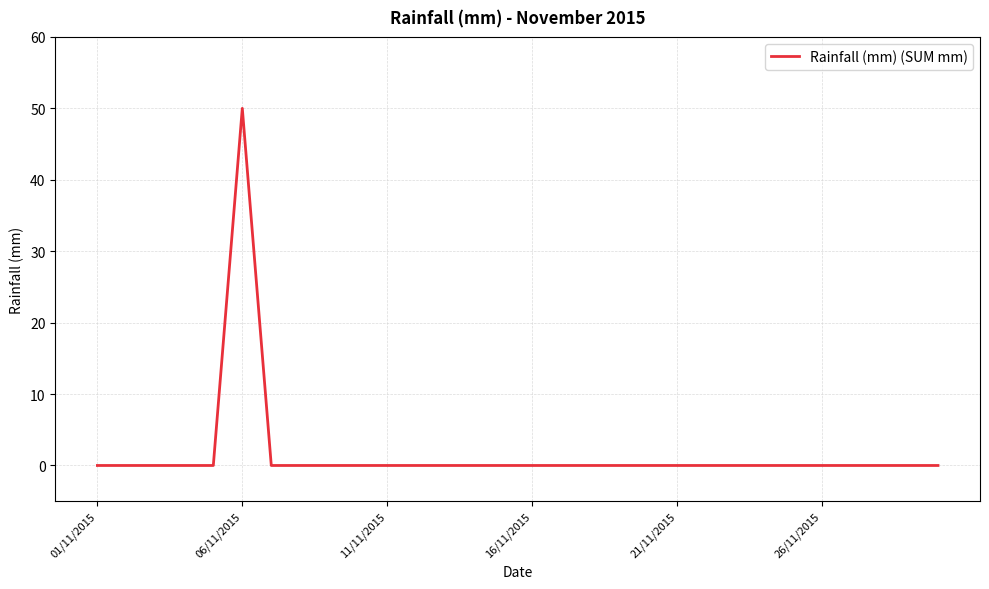

What is the maximum value shown in the chart?

50